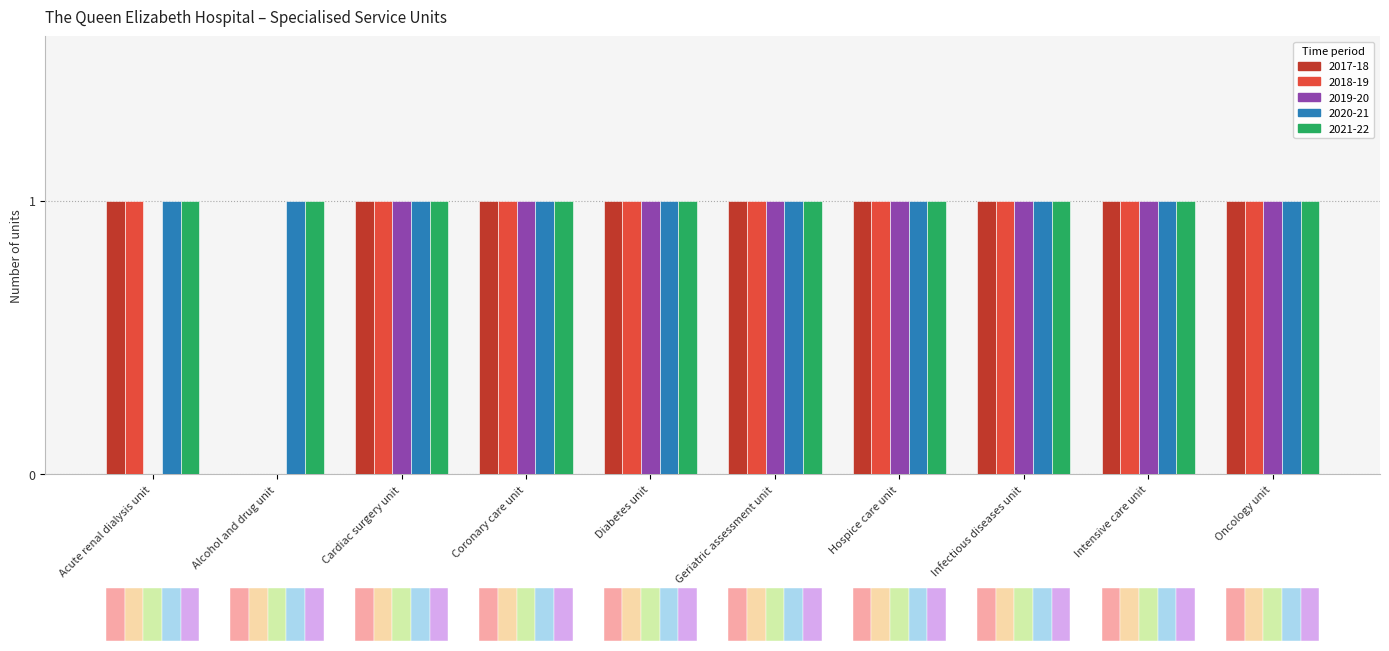

True or false: 2019-20 has a value of 1 at Hospice care unit.

True